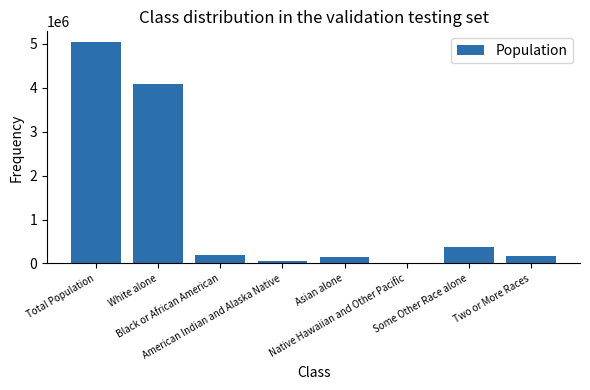

Are the bars horizontal?

No